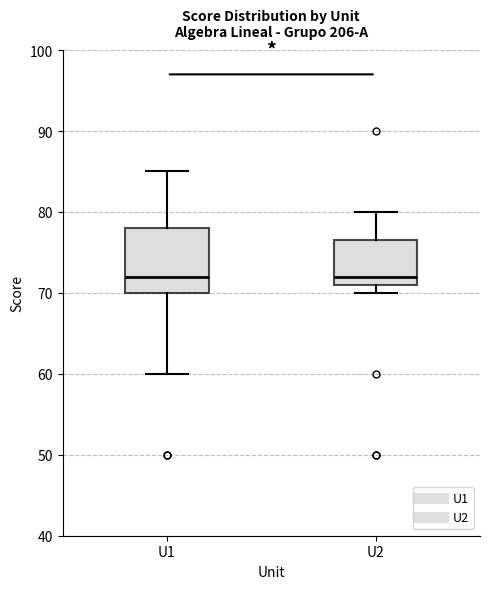

Where is the lower edge of the box for U1 on the y-axis? The values are not printed on the chart, so give them approximately, as read against the axis.

70